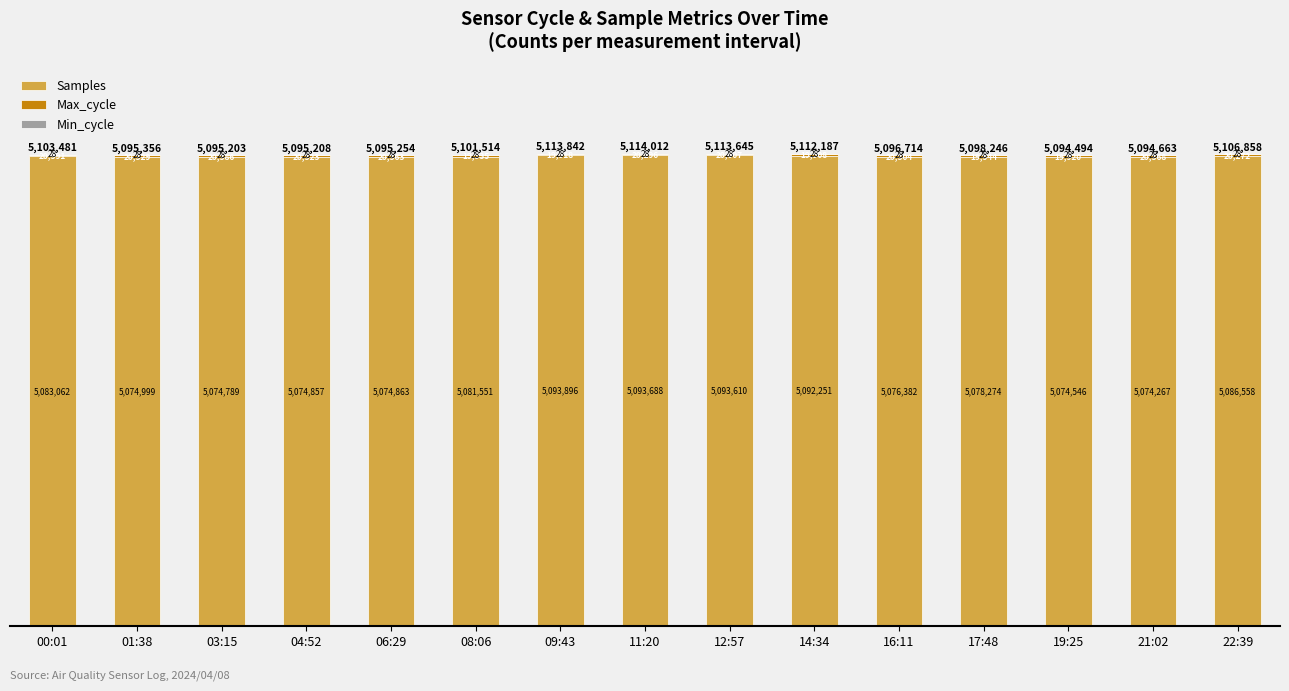

What is the highest value of the Samples series?

5093896